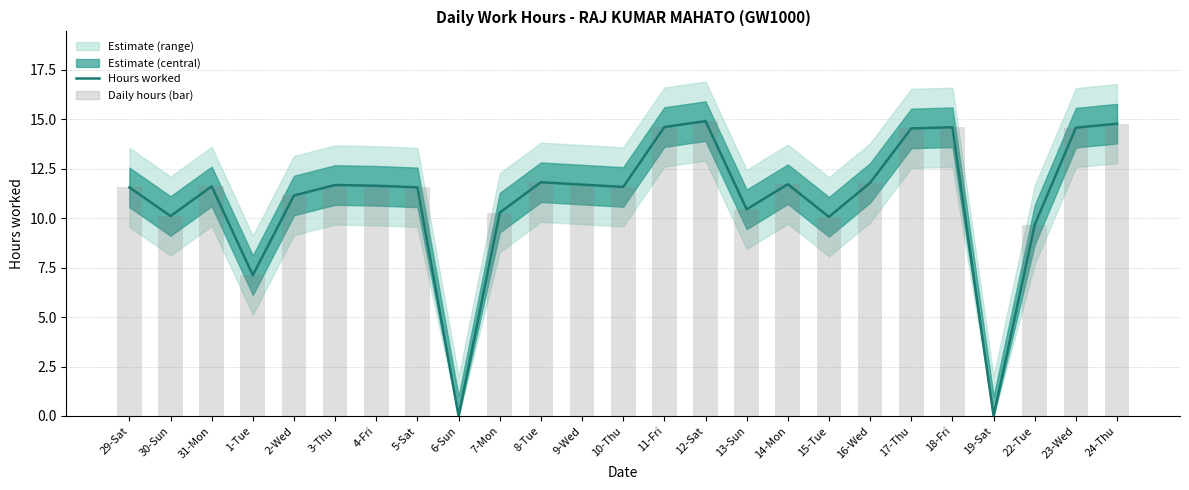

What is the sum of the Hours worked values at 24-Thu and 29-Sat?

26.3